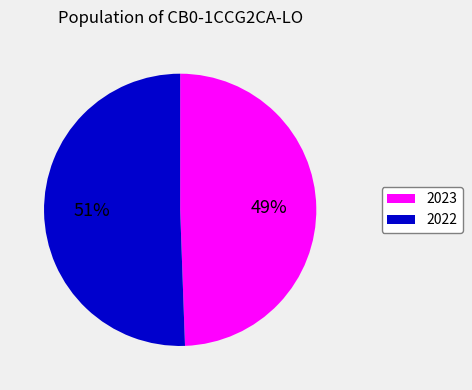

Between 2022 and 2023, which is larger?

2022